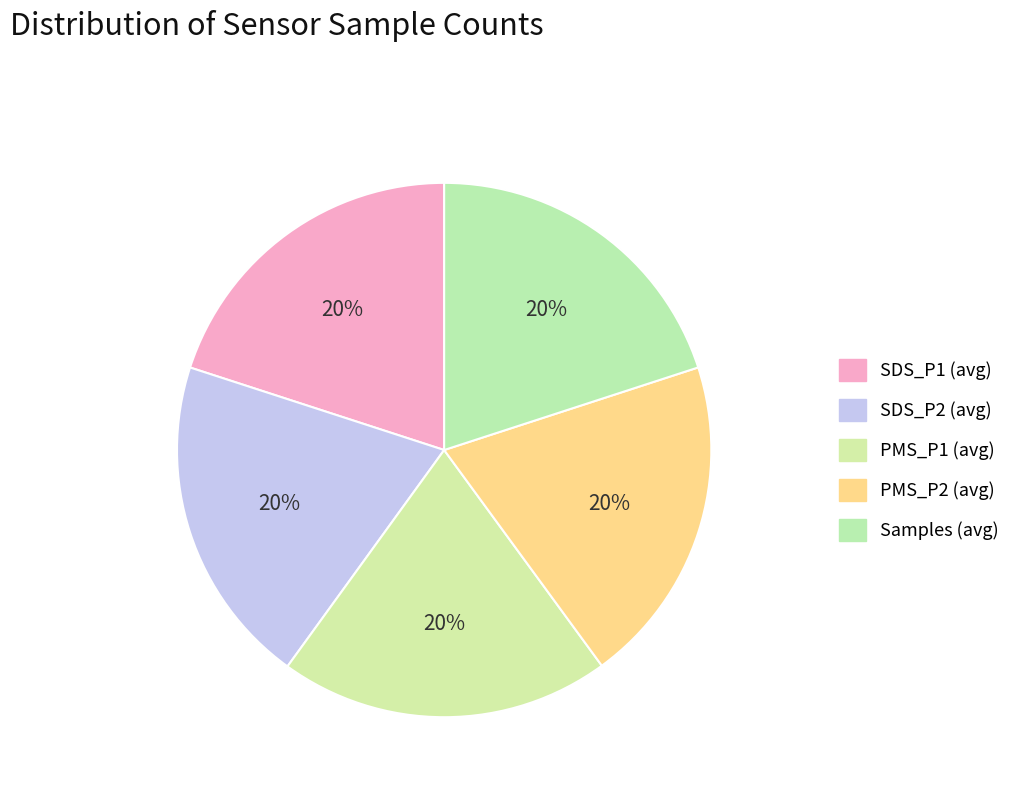

Which has a higher value, SDS_P2 (avg) or PMS_P2 (avg)?

SDS_P2 (avg)